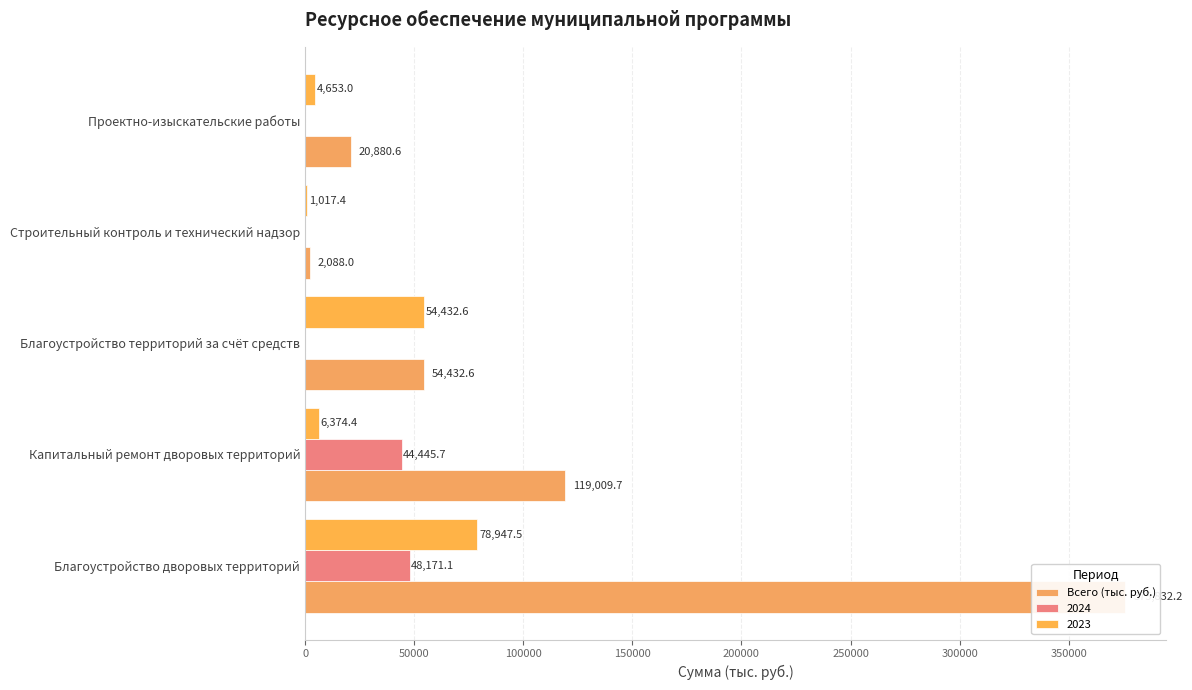

What is the difference between the maximum and minimum values?

373744.1